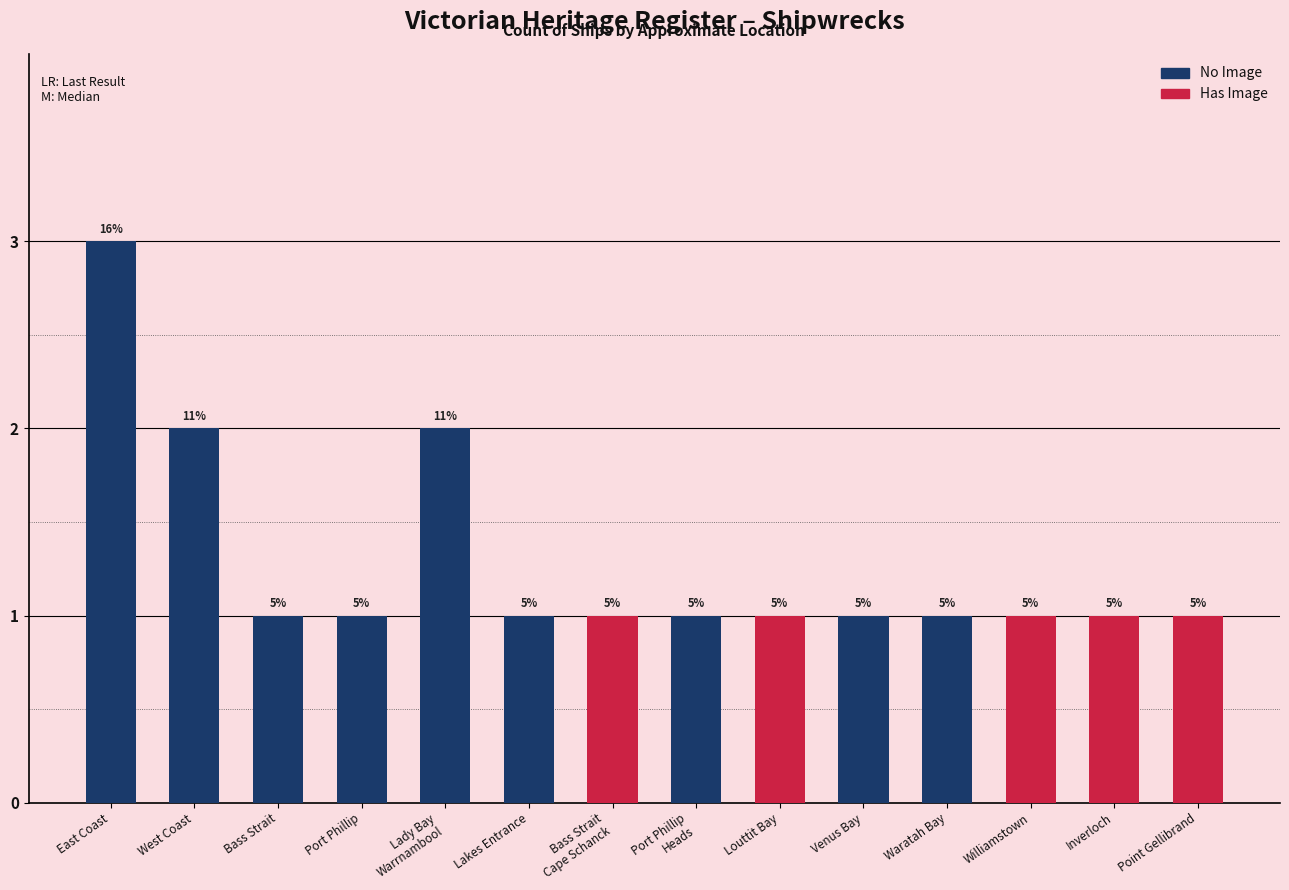

What is the spread (max minus min) of values at East Coast?

3